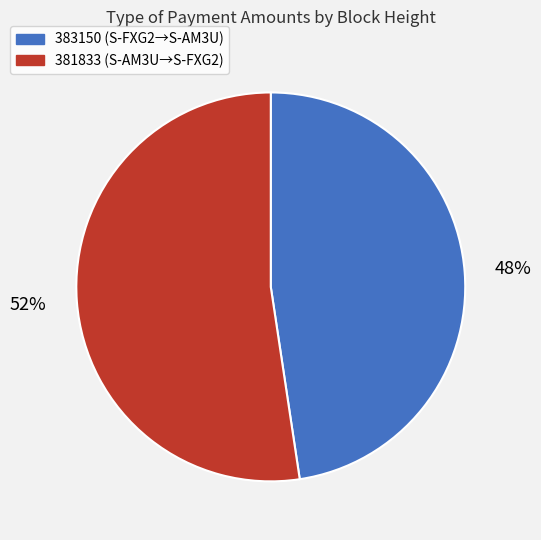

How many slices are in this pie chart?

2